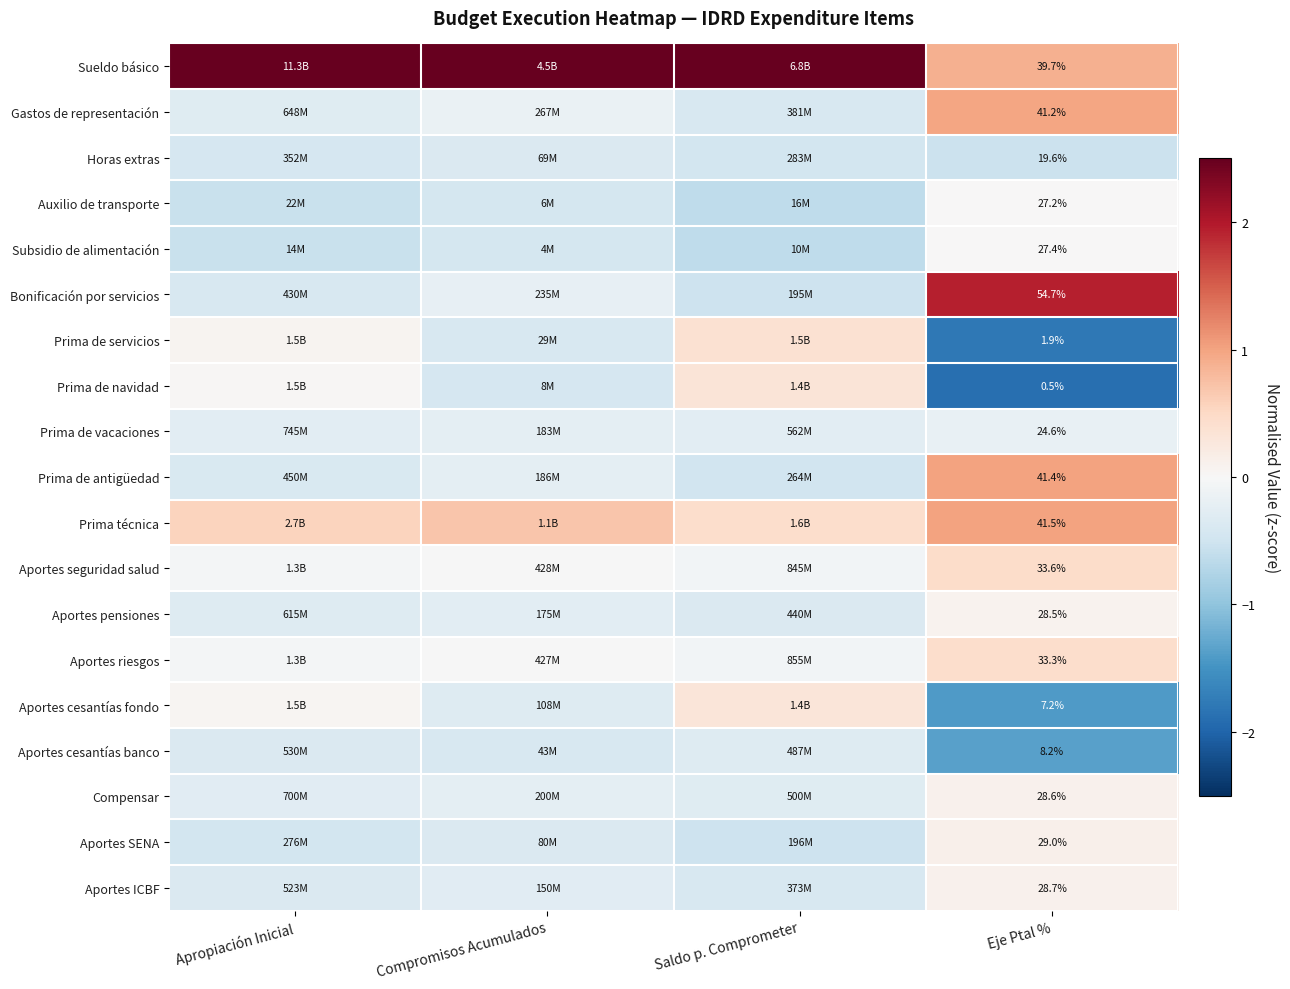

At Eje Ptal %, list the series in order from largest to smallest.

Bonificación por servicios, Prima técnica, Prima de antigüedad, Gastos de representación, Sueldo básico, Aportes seguridad salud, Aportes riesgos, Aportes SENA, Aportes ICBF, Compensar, Aportes pensiones, Subsidio de alimentación, Auxilio de transporte, Prima de vacaciones, Horas extras, Aportes cesantías banco, Aportes cesantías fondo, Prima de servicios, Prima de navidad